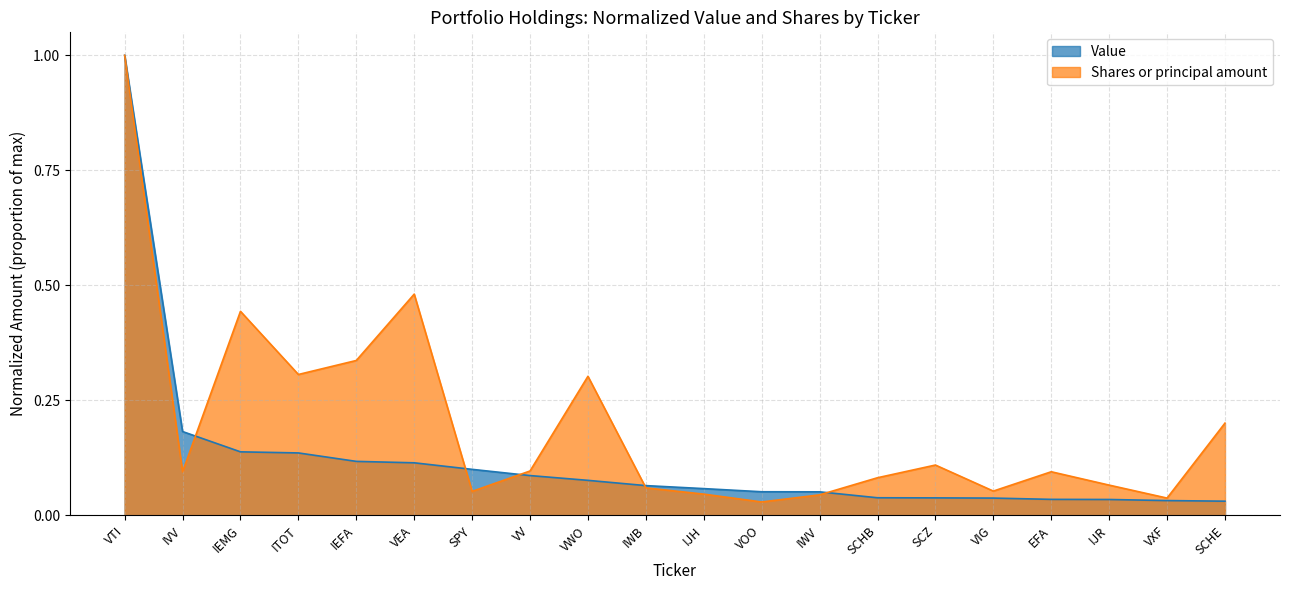

At how many categories does at least one series exceed 0?

20